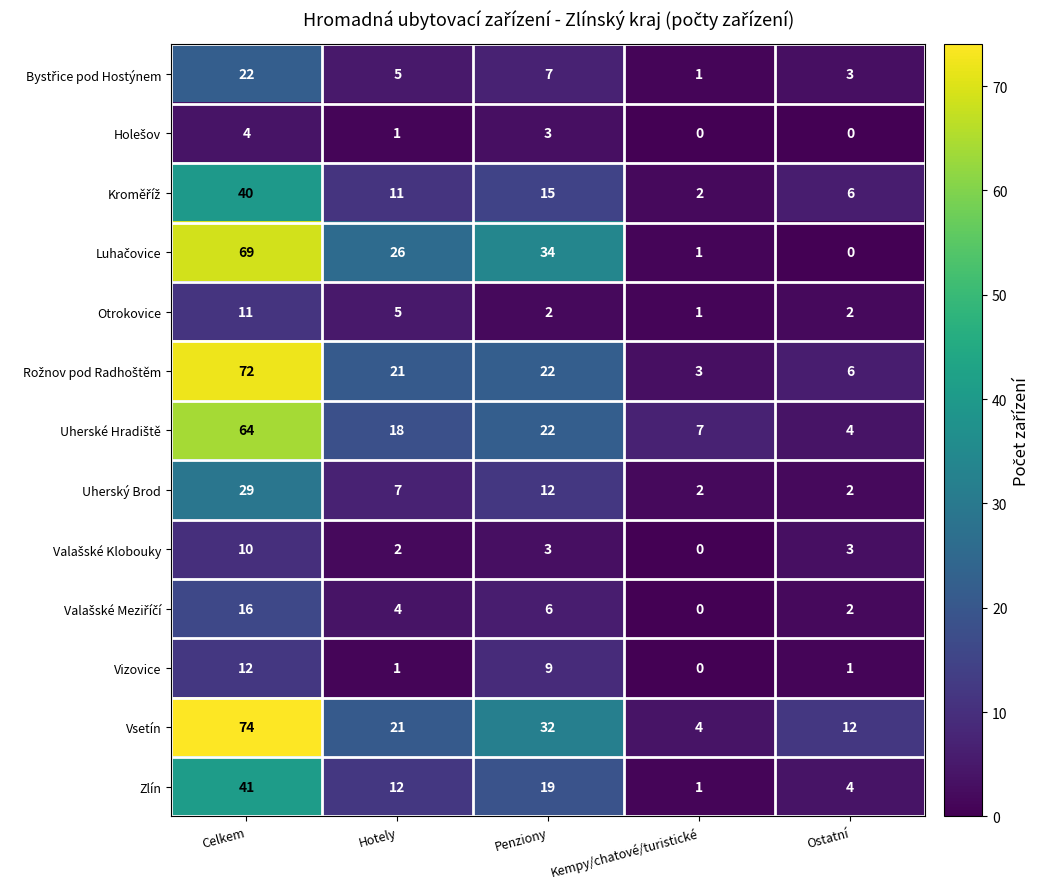

The value of Otrokovice at Celkem is 4. True or false?

False